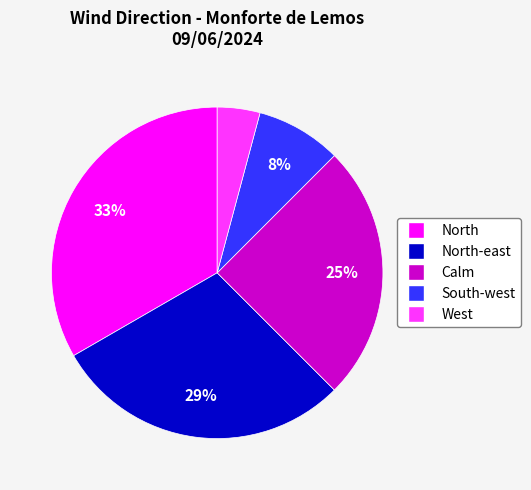

Is there any slice that represents more than half of the pie?

No